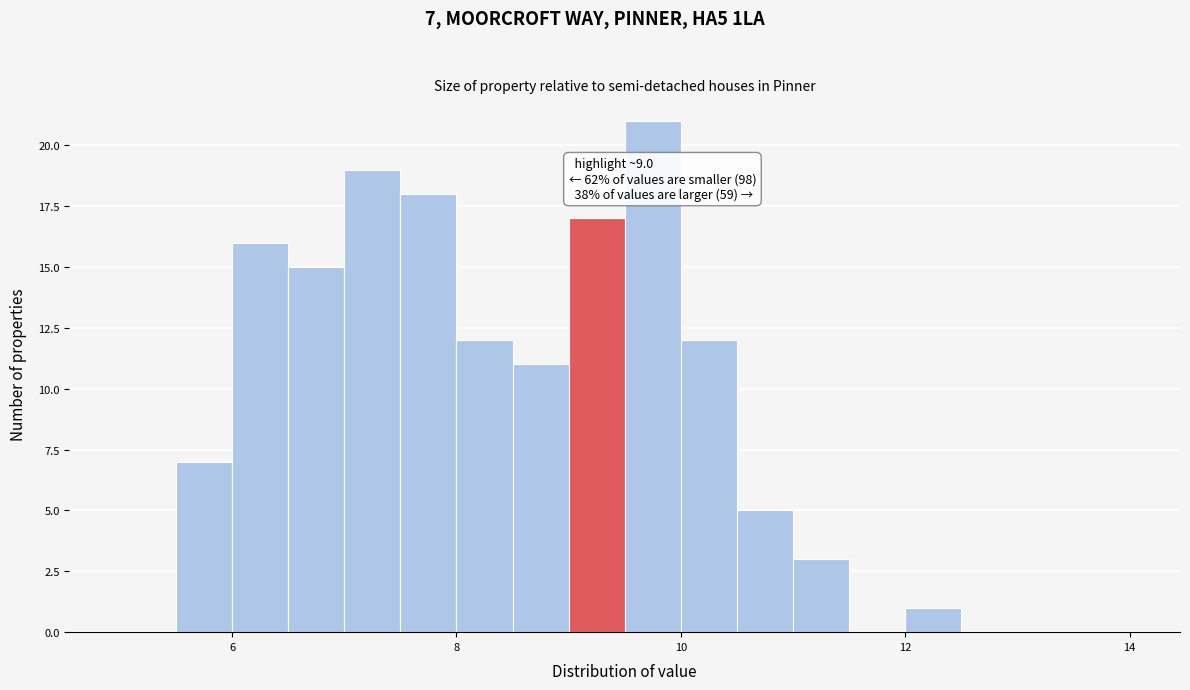

Around what value on the x-axis is the tallest bar? Give the approximate position of its centre, as read against the axis.

9.8